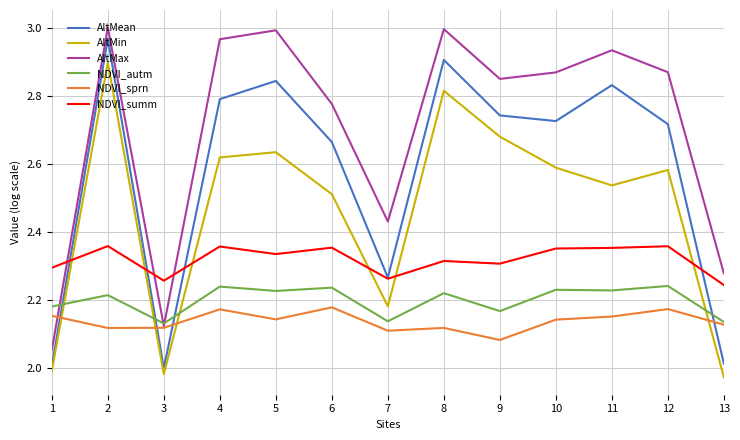

The value of NDVI_autm at 7 is 2.1. True or false?

True